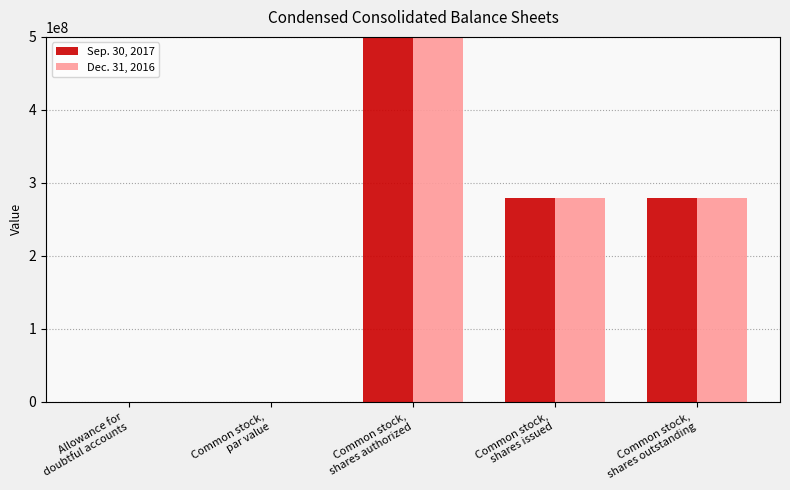

Which category has the highest value in the Sep. 30, 2017 series?

Common stock,
shares authorized